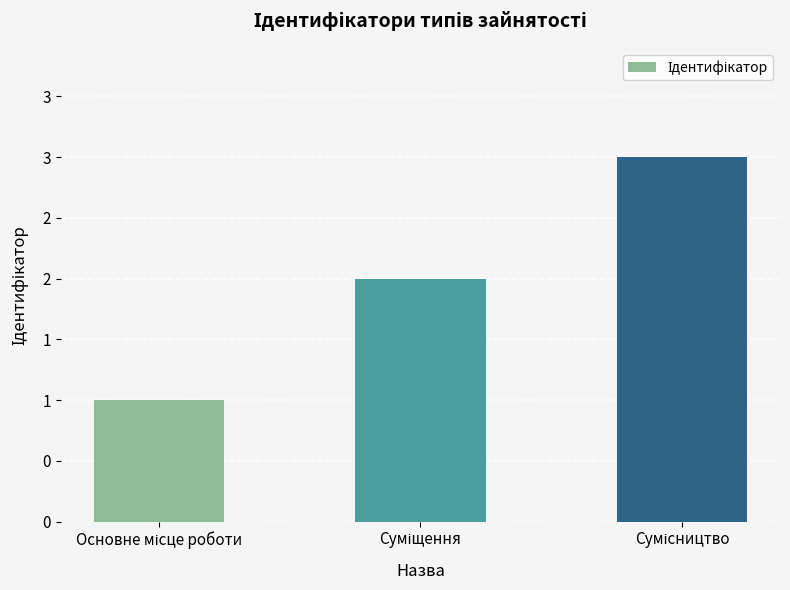

Does the chart contain any negative values?

No